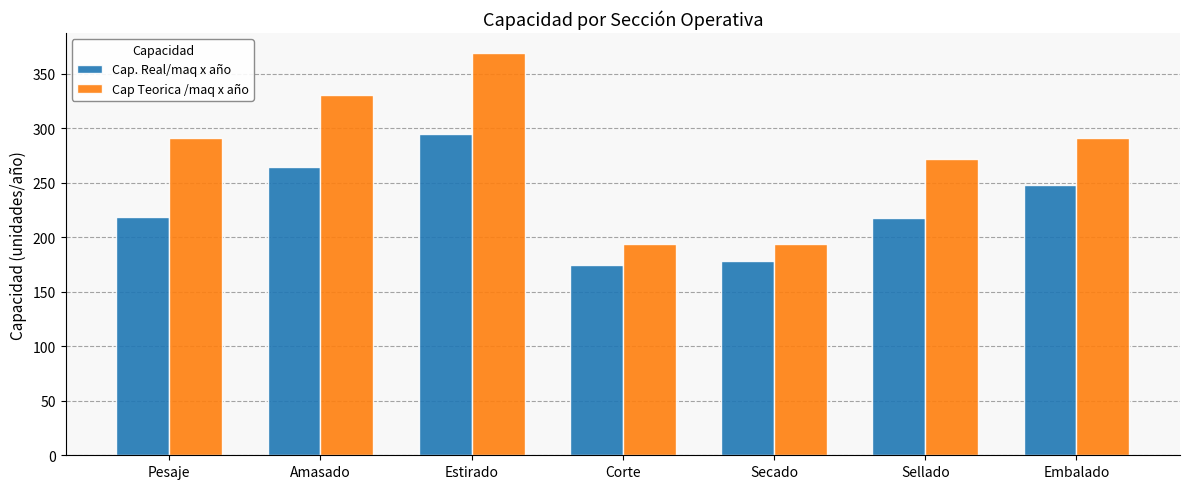

What position from the right is Pesaje?

7